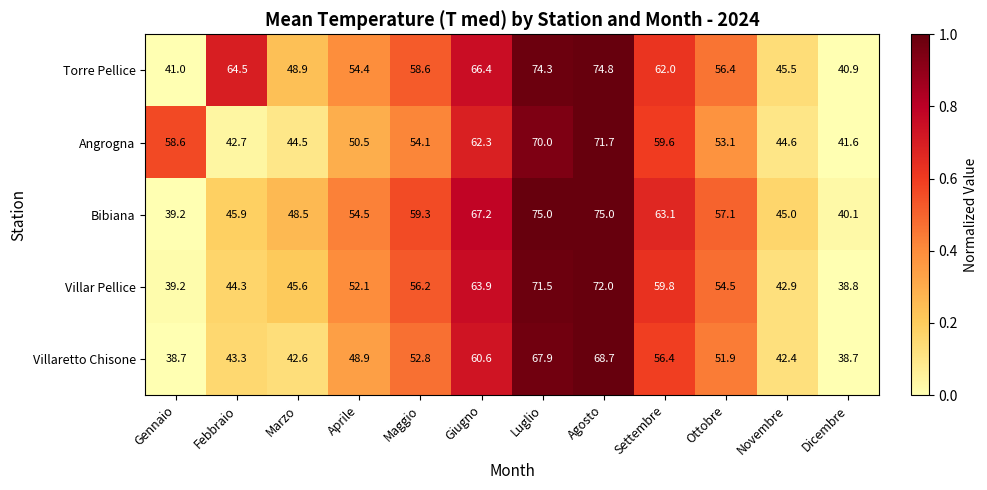

Rank the series by their average value, from highest to lowest.

Torre Pellice, Bibiana, Angrogna, Villar Pellice, Villaretto Chisone